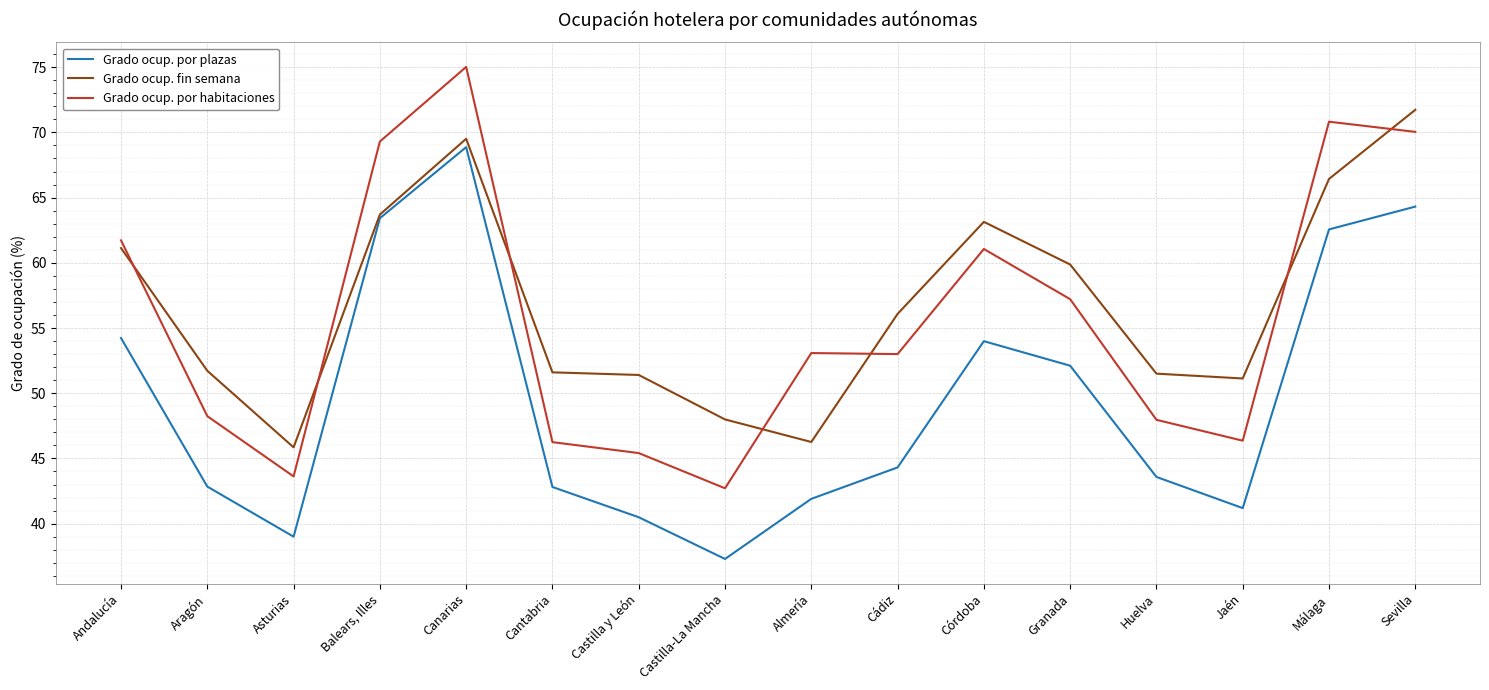

What position from the left is Cádiz?

10